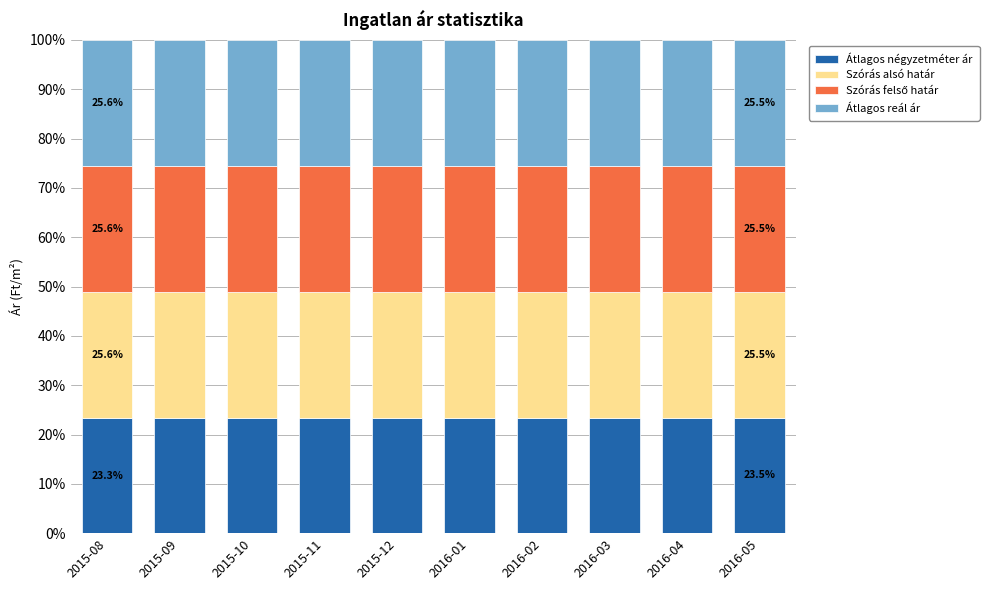

What is the sum of all Átlagos négyzetméter ár values?

233.7